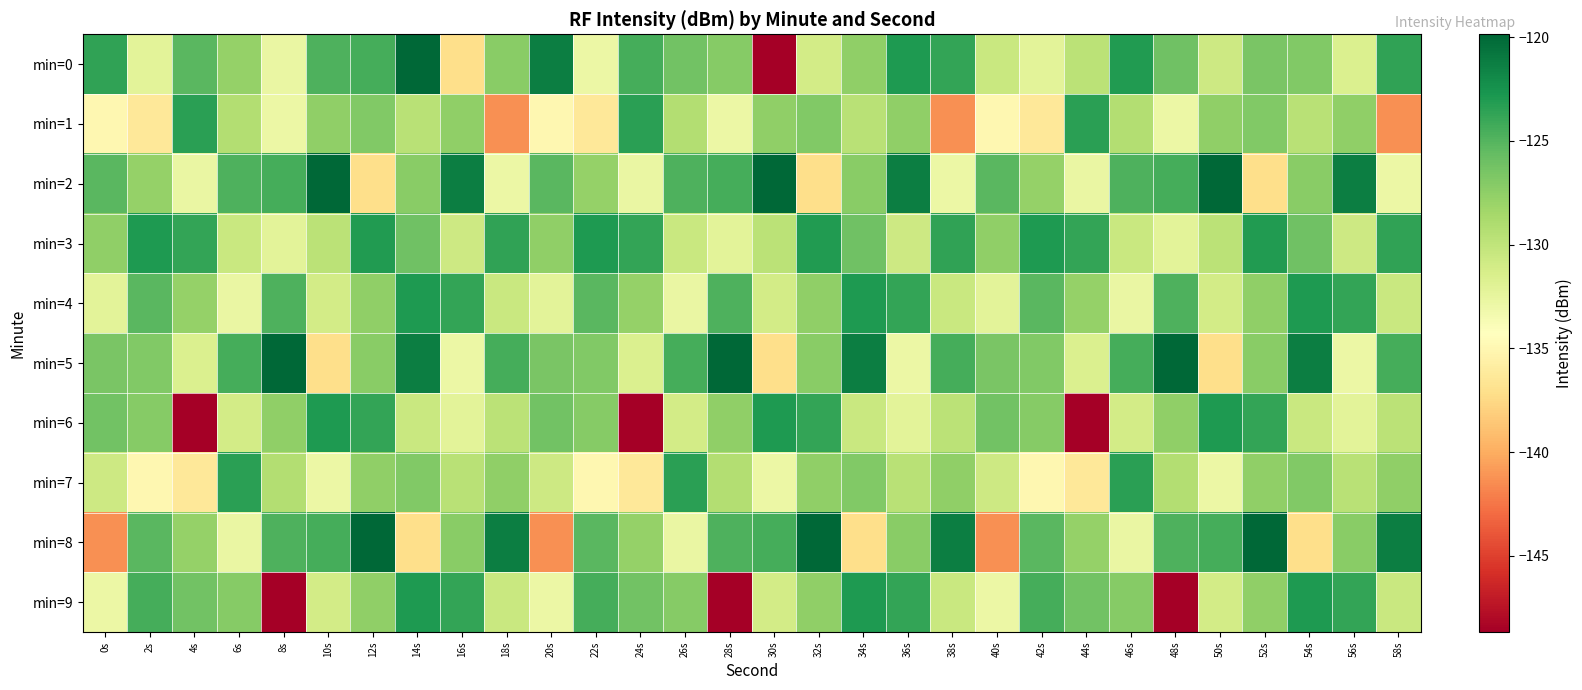

Which has a higher value, 16s or 46s?

46s